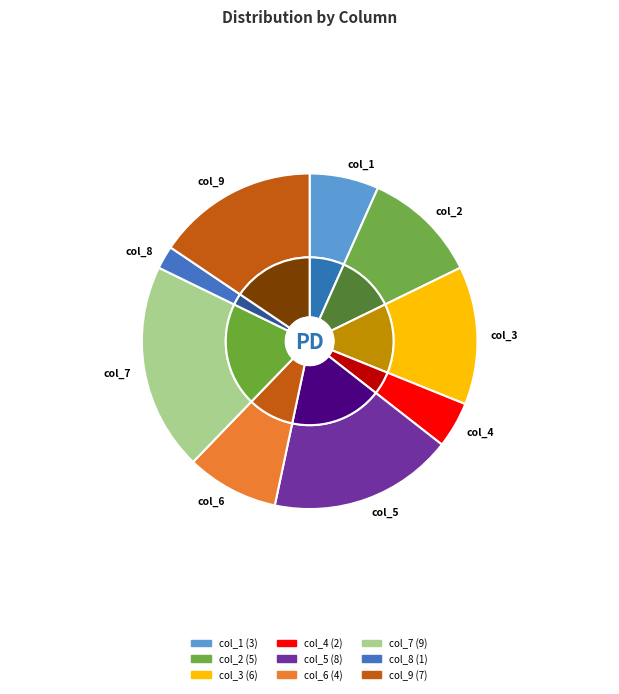

Count the number of slices in the pie.

9